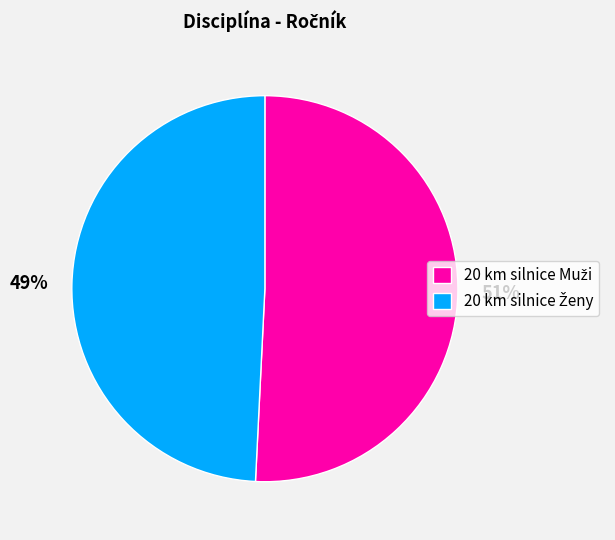

How many slices are in this pie chart?

2